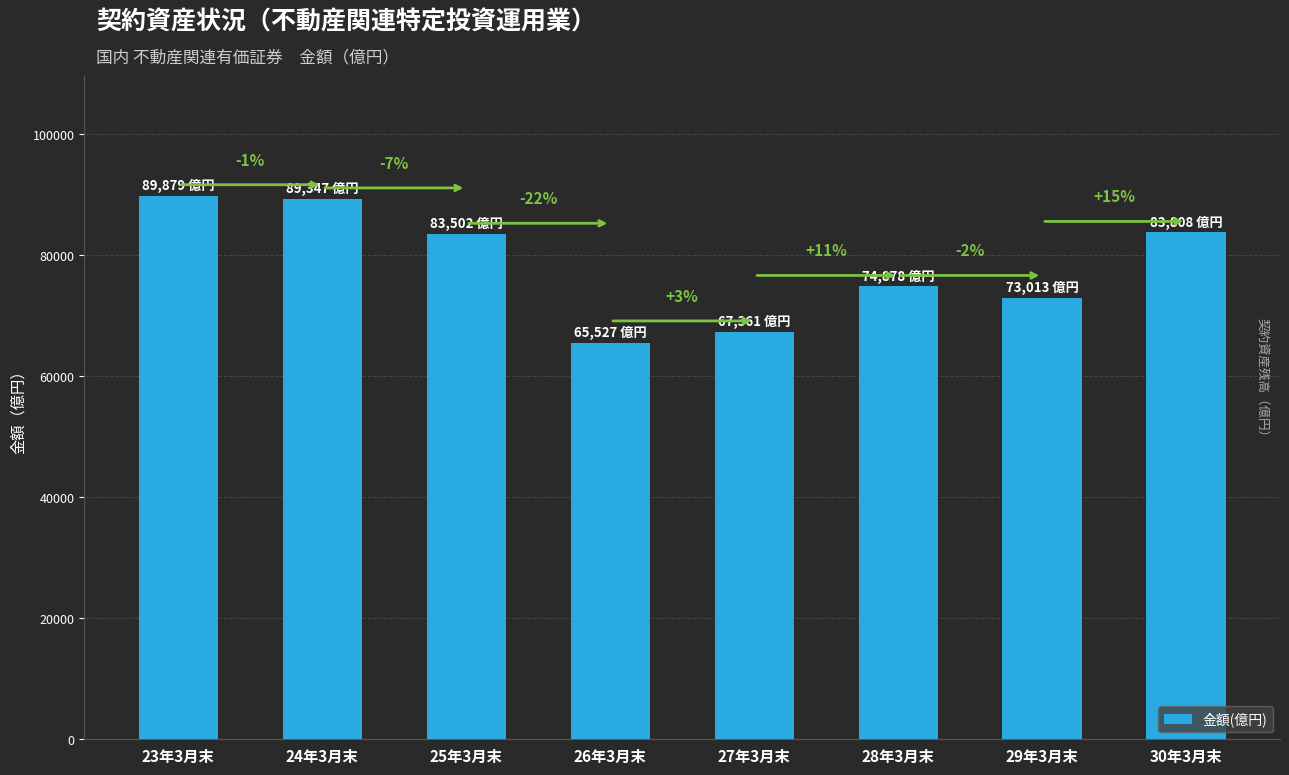

What is the change in value from 27年3月末 to 29年3月末?

+5651.3